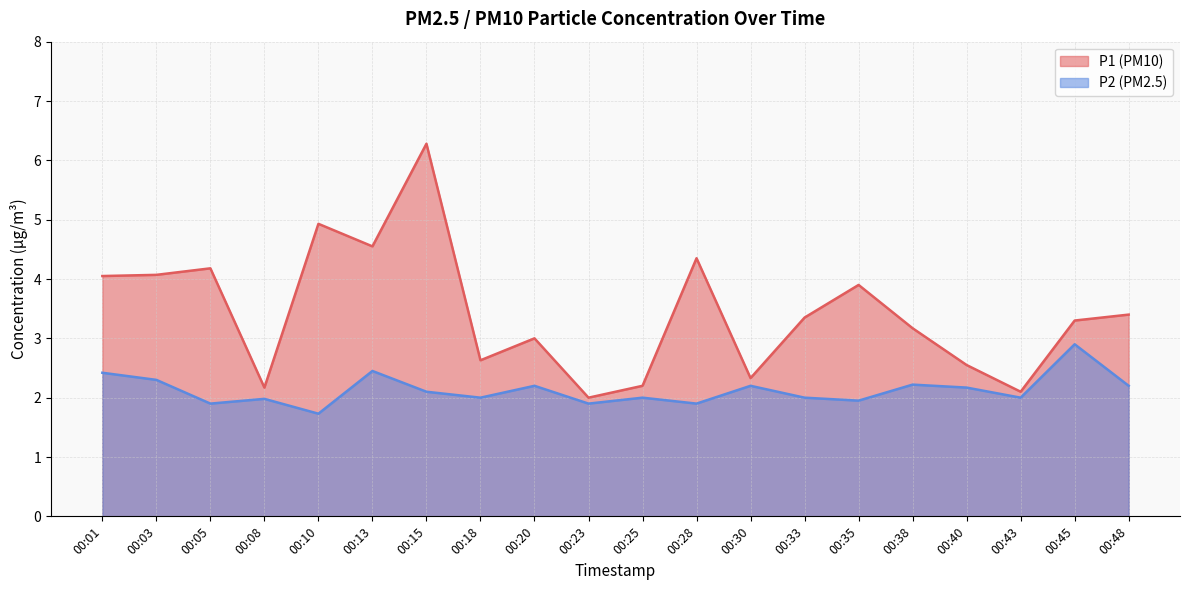

Is it true that P2 equals 2.4 at 00:01?

True